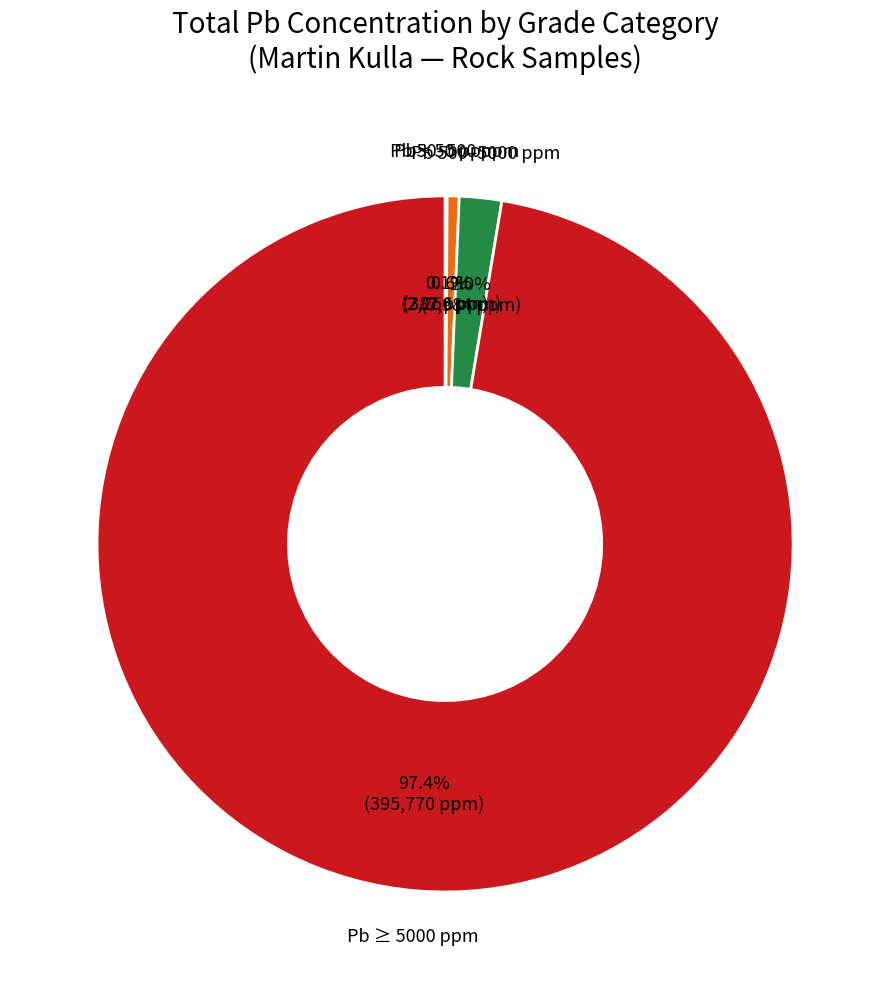

Is the sum of Pb 50–500 ppm and Pb 500–5000 ppm greater than half?

No